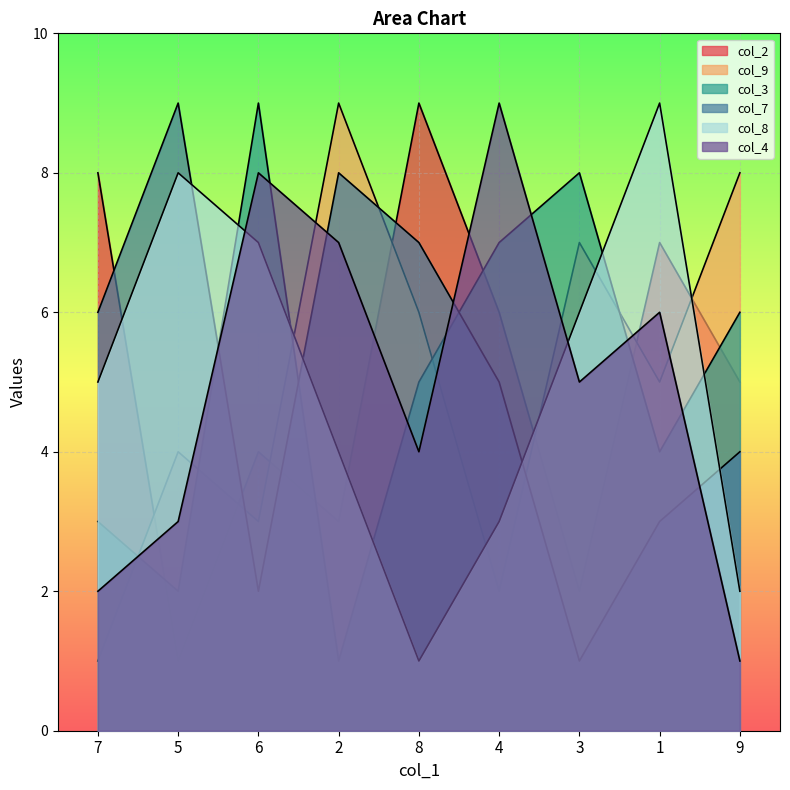

The value of col_2 at 7 is 4. True or false?

False